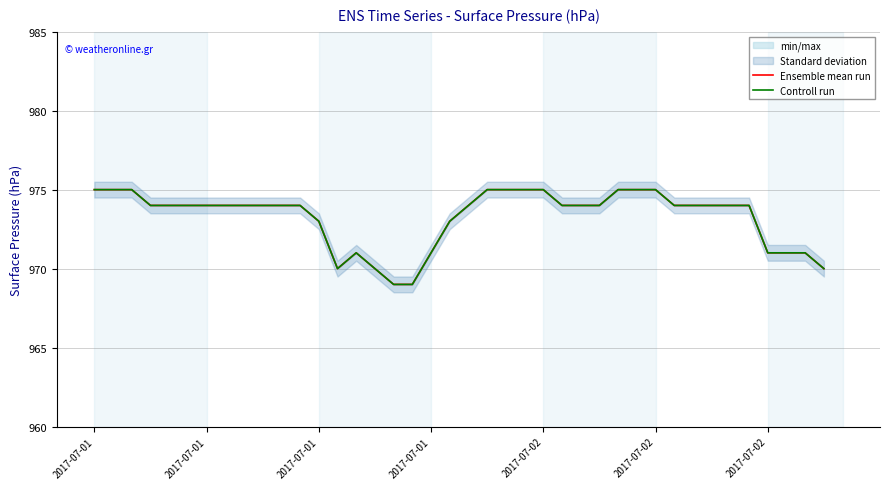

In Ensemble mean run, how many points are higher than both neighbors (excluding endpoints)?

1